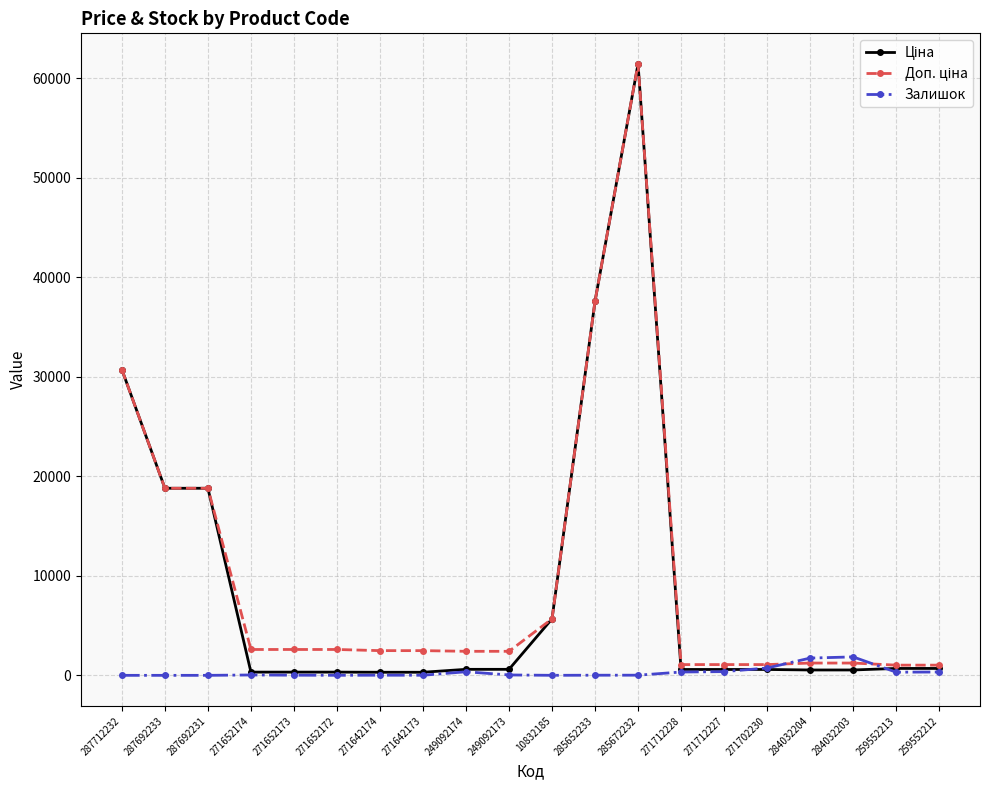

True or false: Залишок has more than 2 interior local peaks.

True